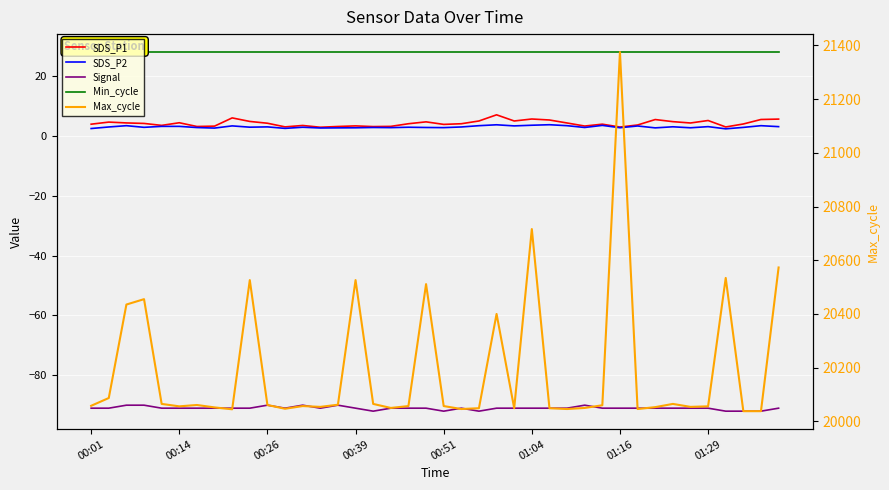

Does the chart display data point markers on the line(s)?

No